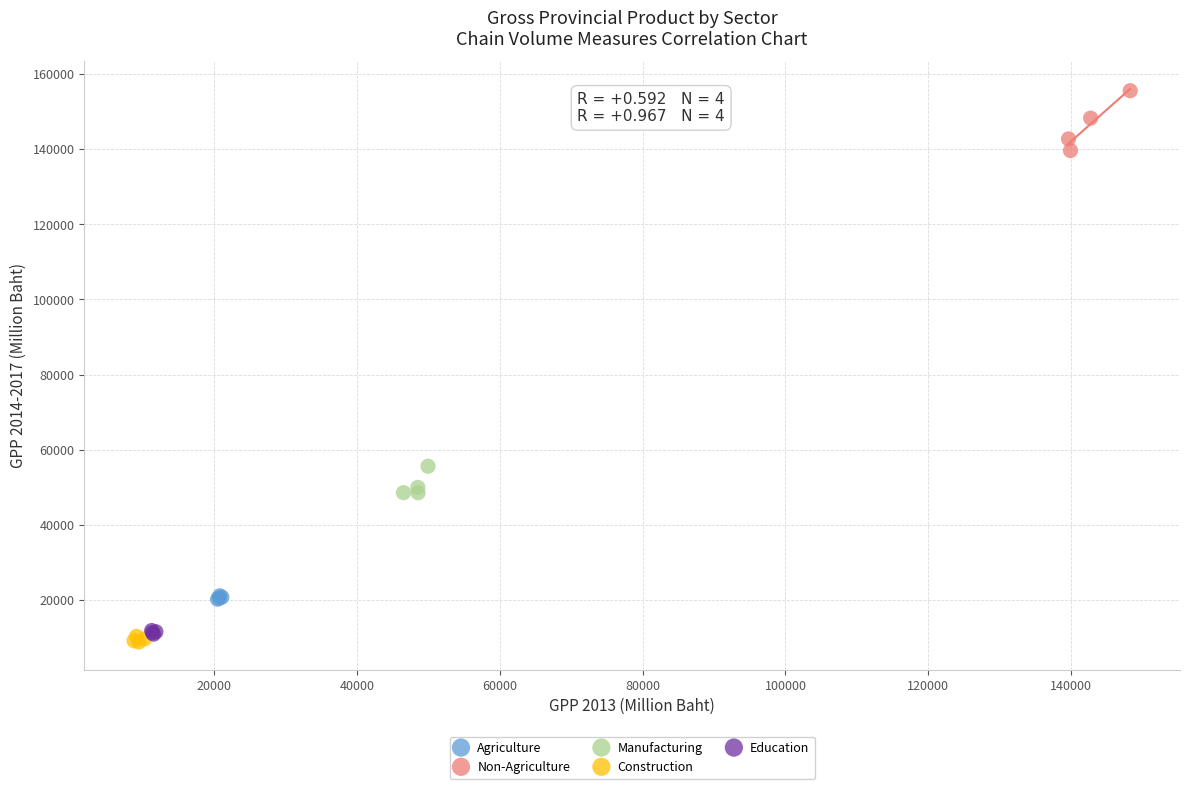

Which series contains the highest Y value?

Non-Agriculture